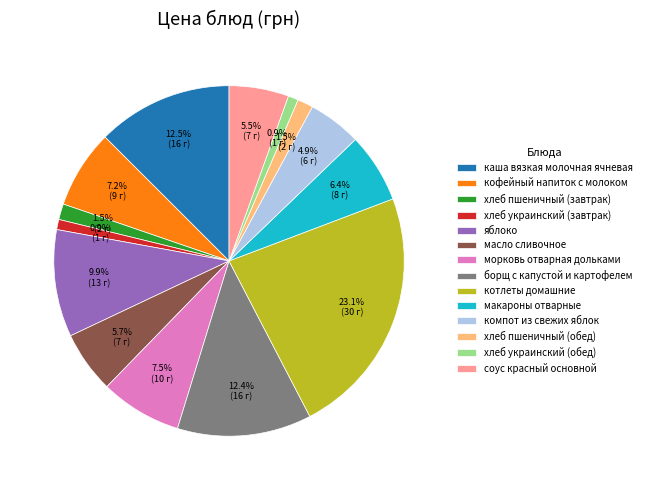

Which slice is the largest?

котлеты домашние